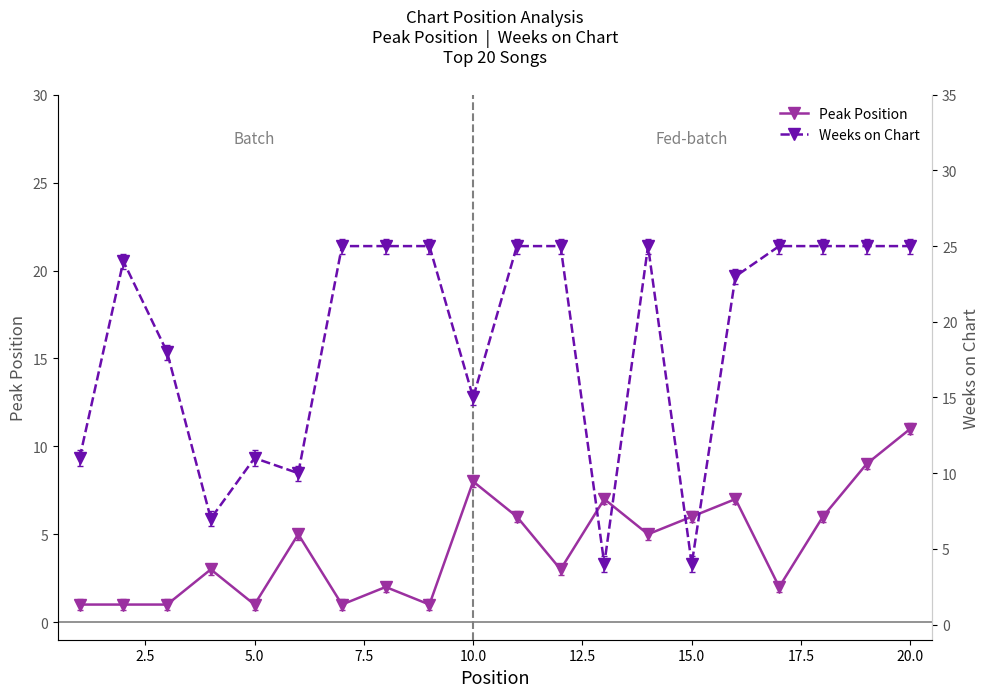

True or false: Peak Position has a value of 3 at 15.0.

False